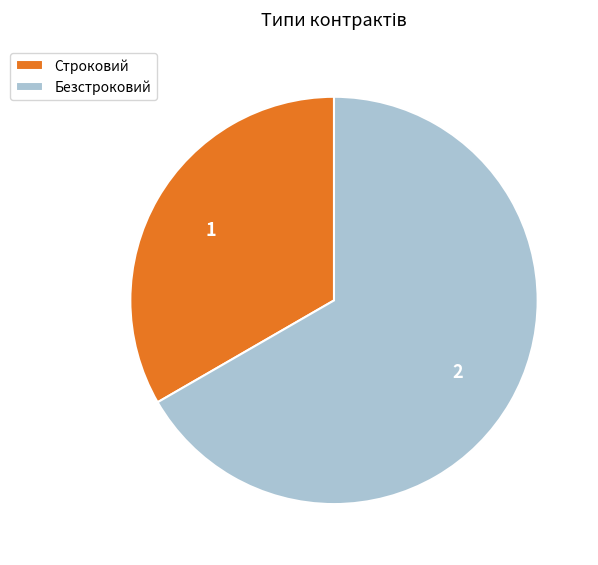

What is the smallest slice in the pie chart?

Строковий